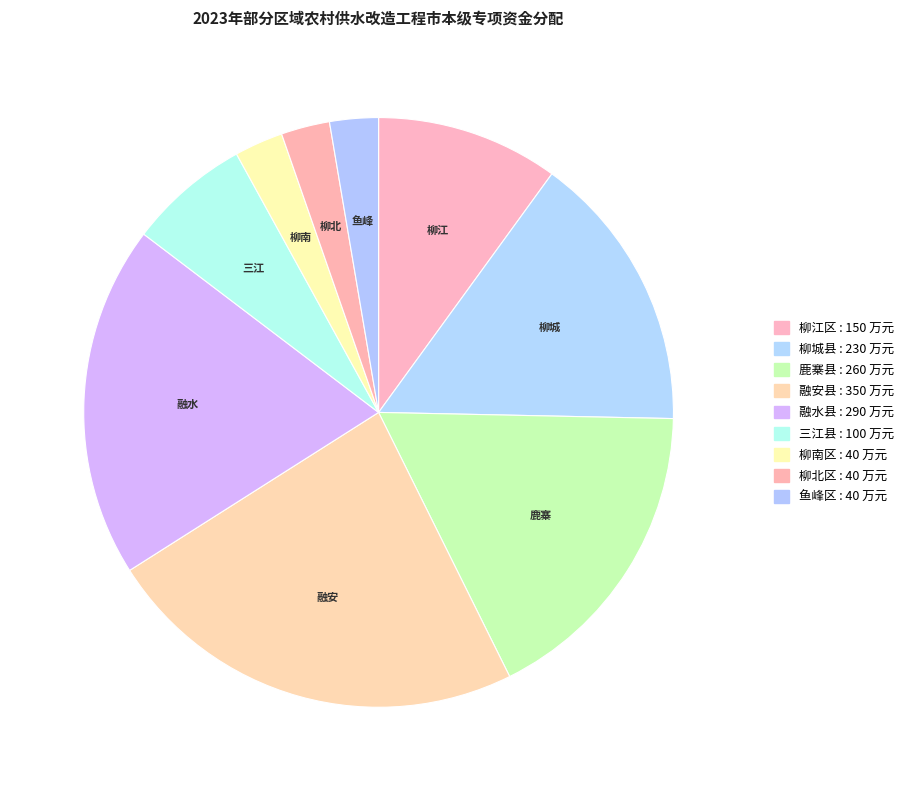

Between 三江县 and 融水县, which is larger?

融水县